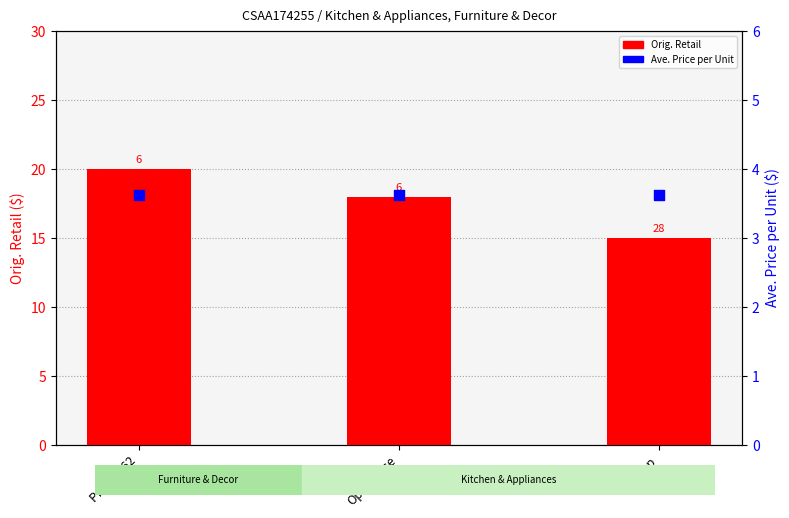

Is the value of Ave. Price per Unit at Retap greater than the value of Orig. Retail at Opalhouse?

No